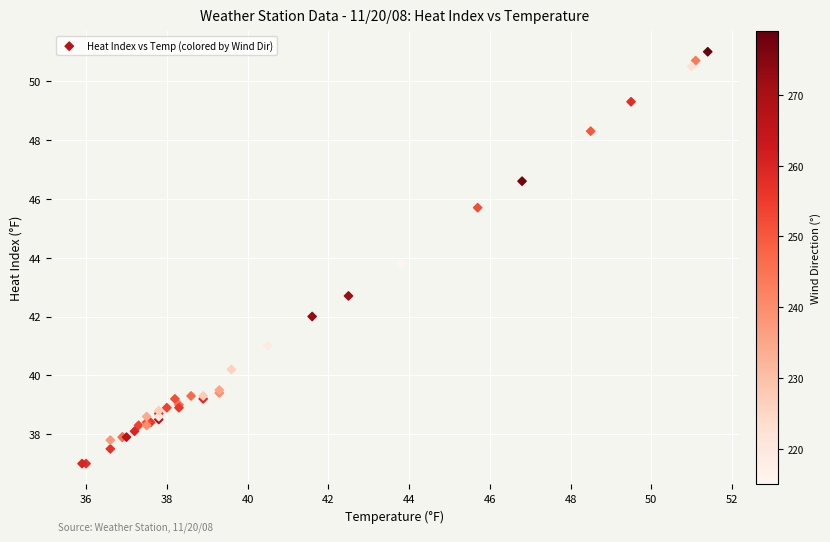

What Y value in the scatter plot is closest to 44?

43.8